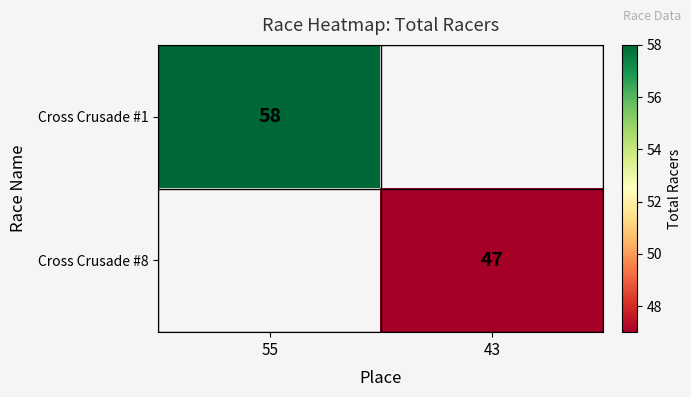

The value of Cross Crusade #8 at 43 is 16. True or false?

False